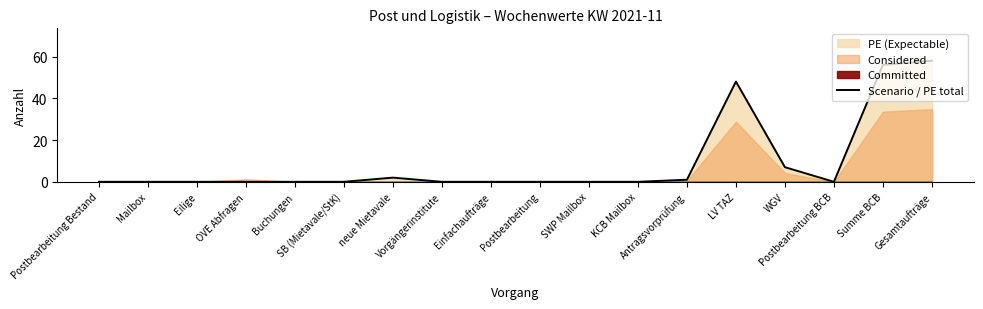

What is the label of the 14th point from the right?

Buchungen